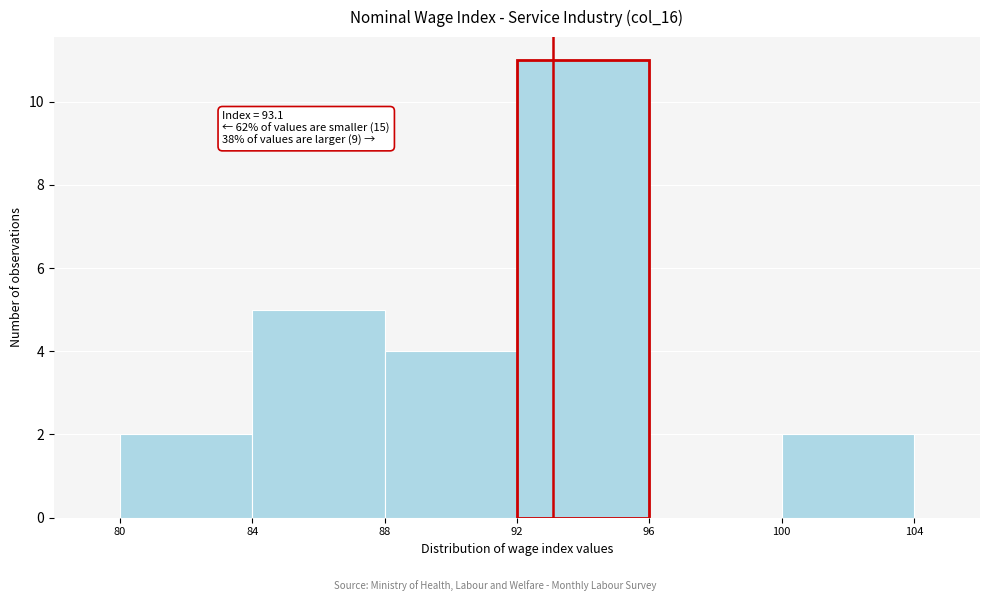

Over which range of the x-axis is the bar tallest?

92 to 96